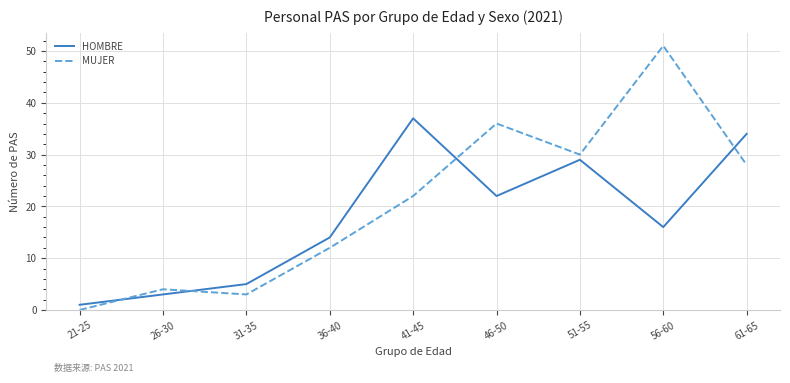

Is this an area chart (filled region under the line)?

No